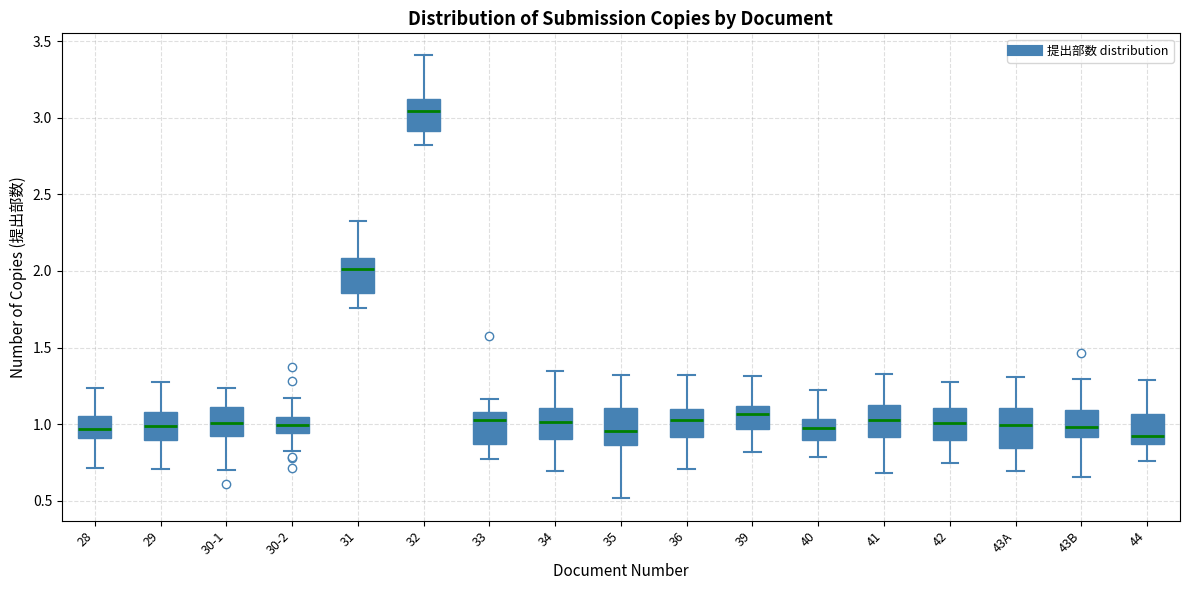

Where is the upper edge of the box for 29 on the y-axis? The values are not printed on the chart, so give them approximately, as read against the axis.

1.10